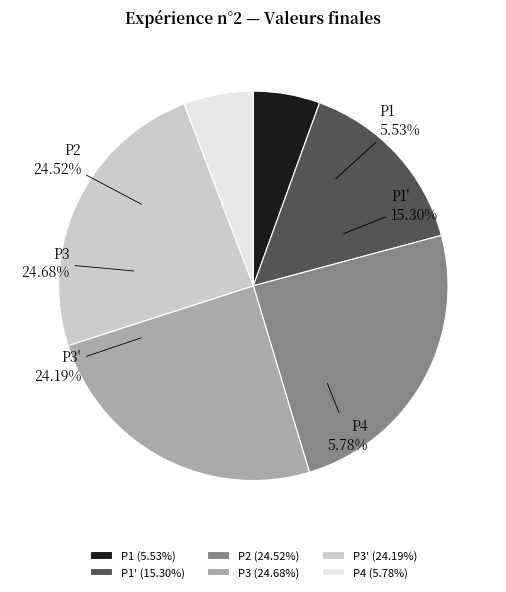

To the nearest percent, what is the average slice percentage?

17%